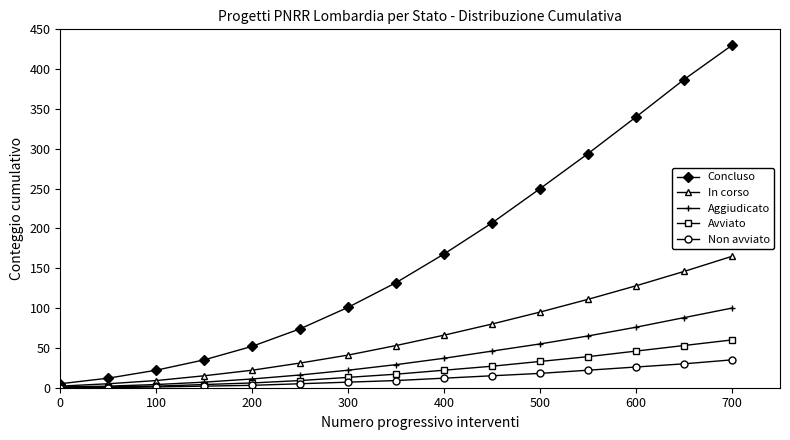

List the series in order of their peak value, highest first.

Concluso, In corso, Aggiudicato, Avviato, Non avviato